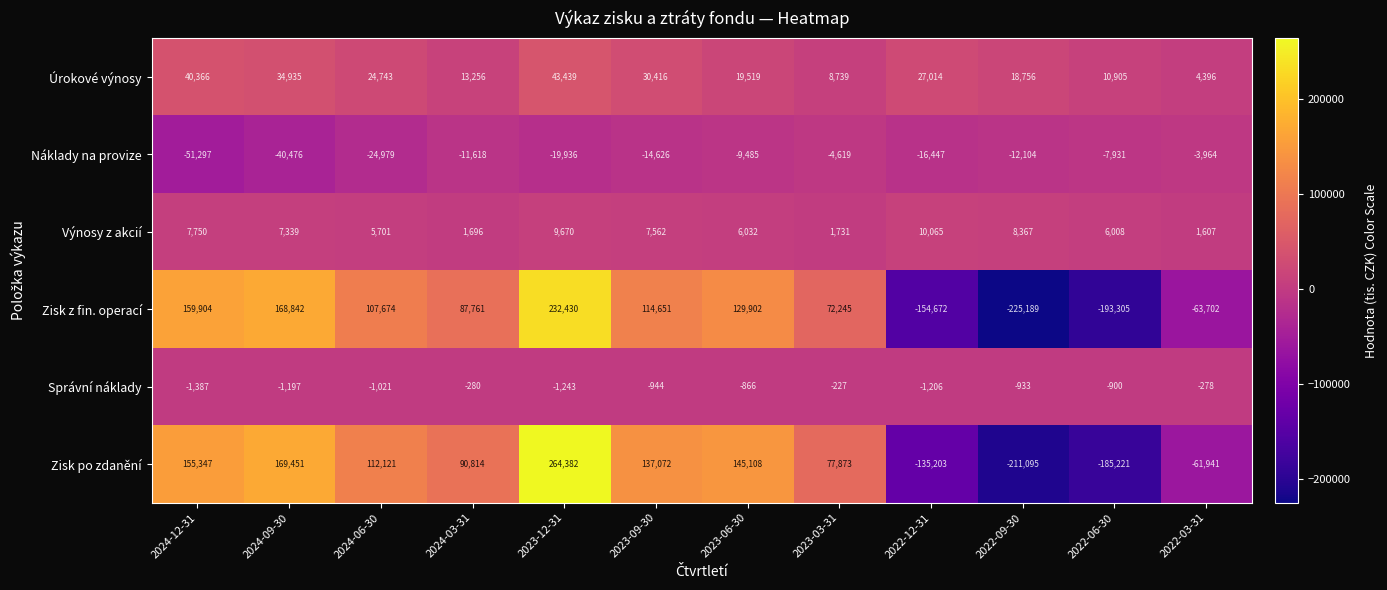

At 2022-03-31, list the series in order from largest to smallest.

Úrokové výnosy, Výnosy z akcií, Správní náklady, Náklady na provize, Zisk po zdanění, Zisk z fin. operací